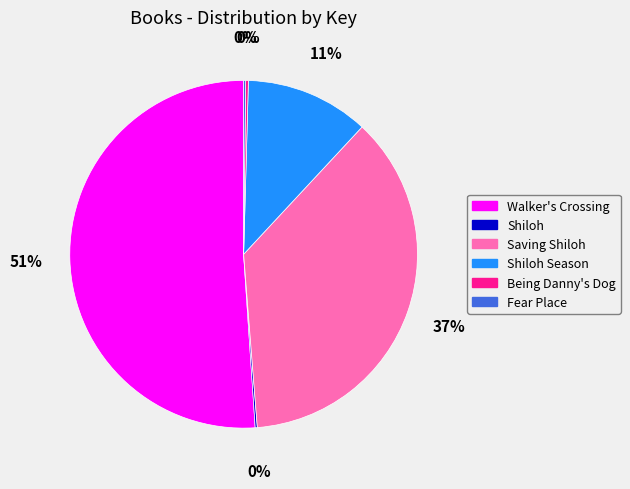

Is there a majority slice in this chart?

Yes